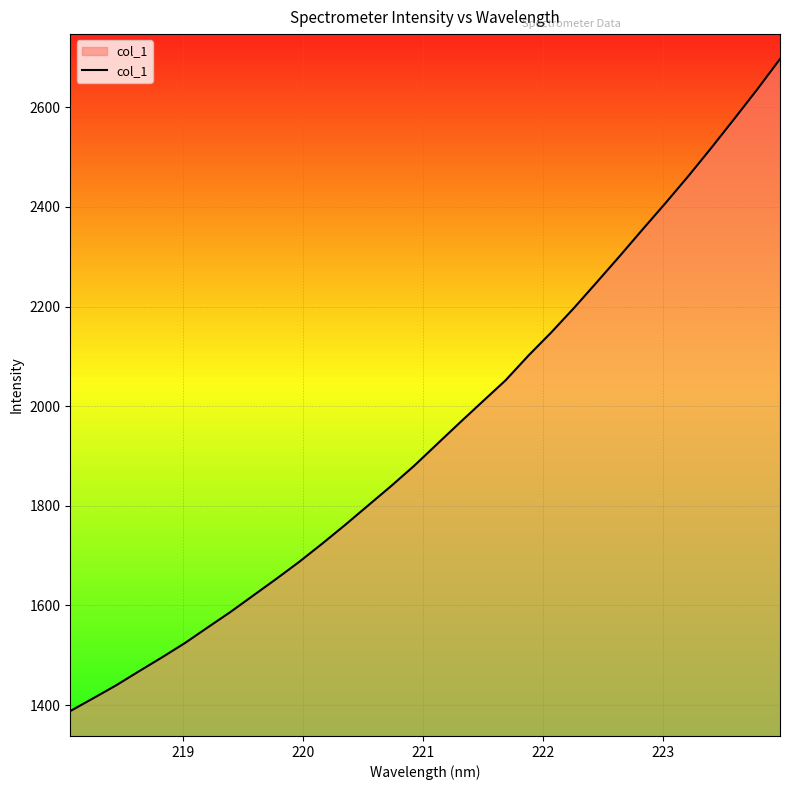

What is the minimum value shown in the chart?

1388.0